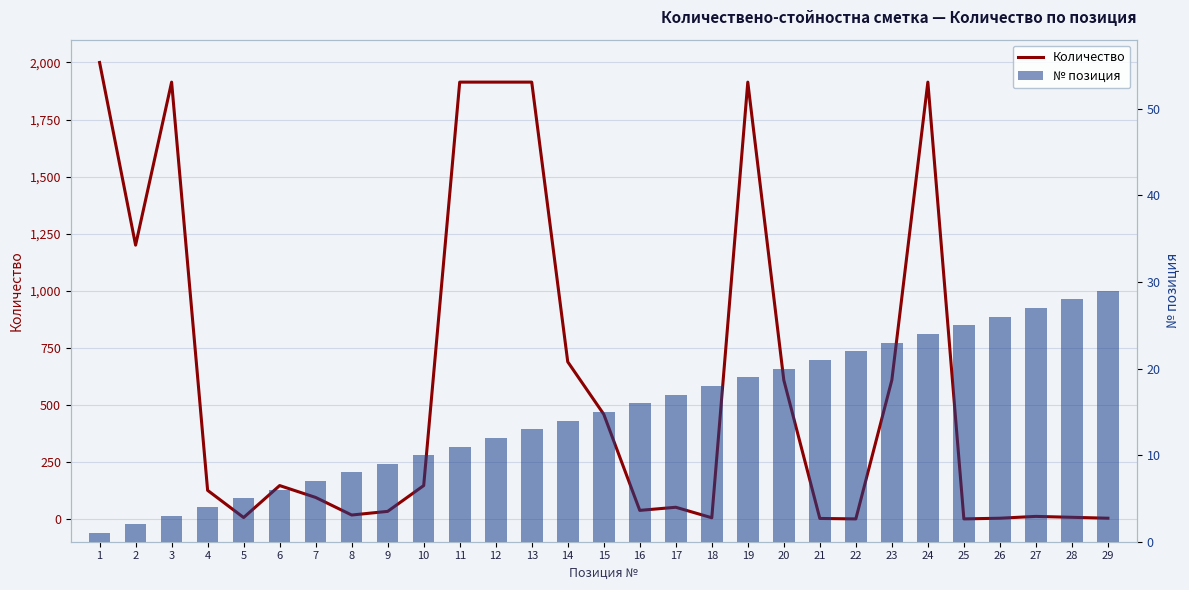

The value of Количество at 29 is 6.5. True or false?

False